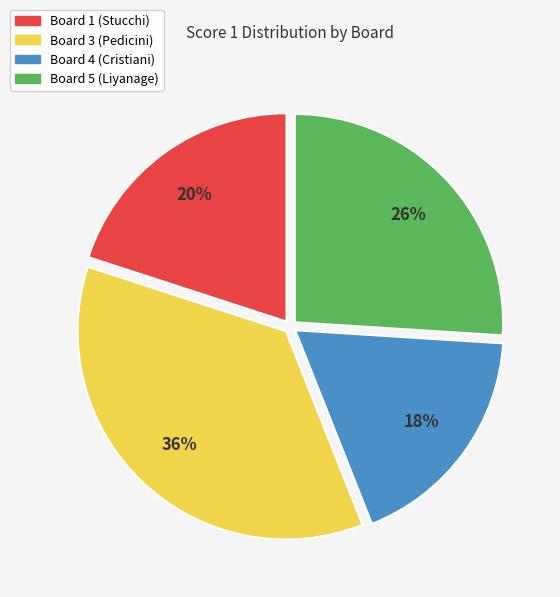

Count the number of slices in the pie.

4